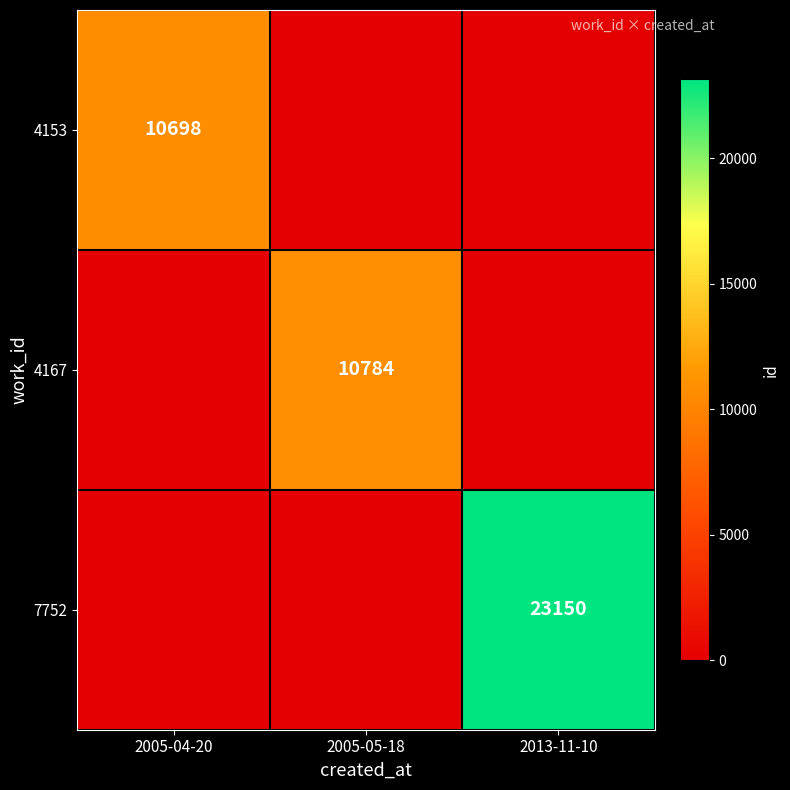

Is it true that 4153 equals 4007 at 2005-04-20?

False